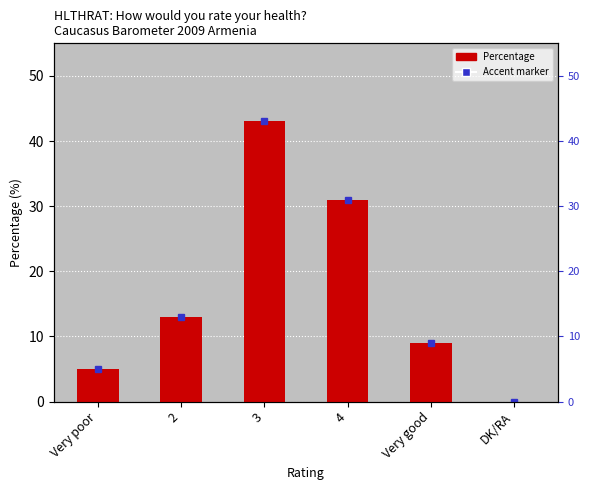

What is the sum of all values?

101